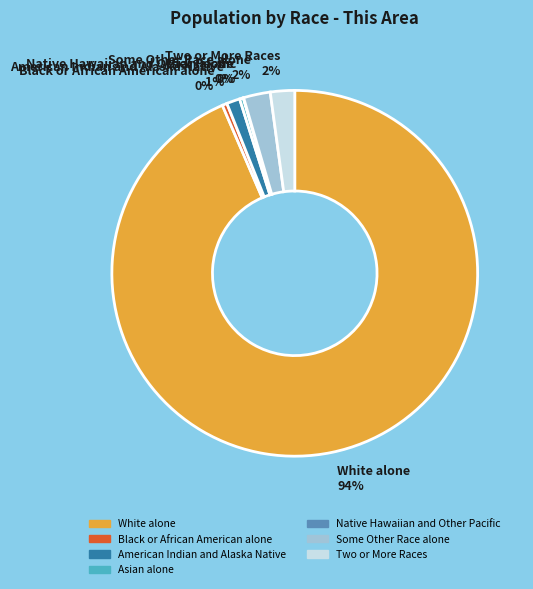

Is it true that White alone is 82% of the pie?

False